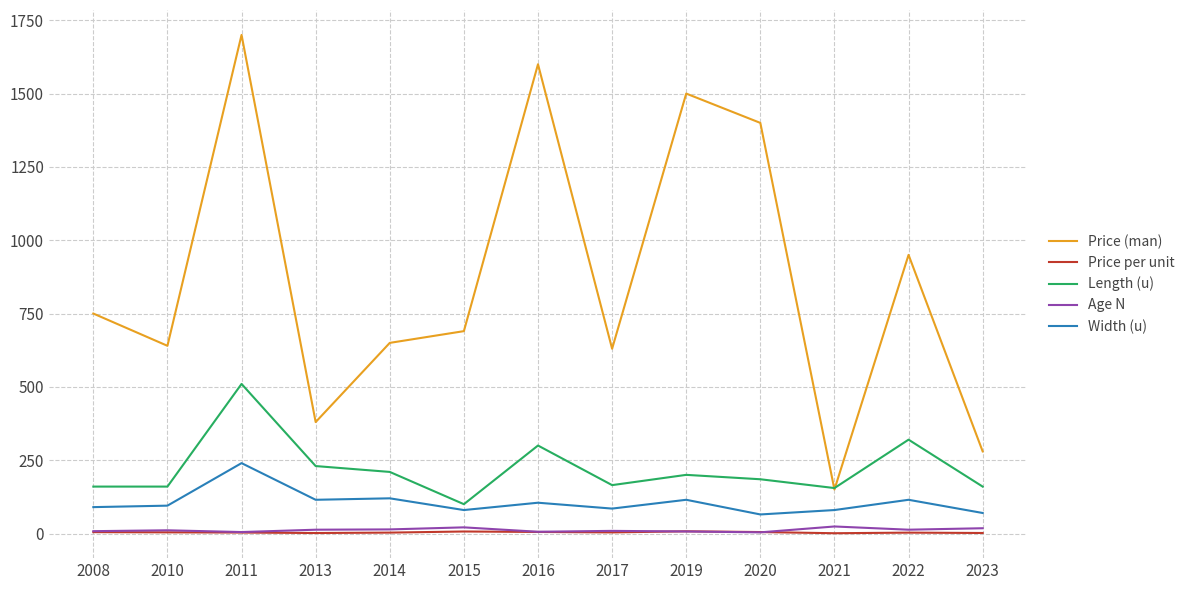

True or false: Length (u) and Price per unit cross at least once.

False